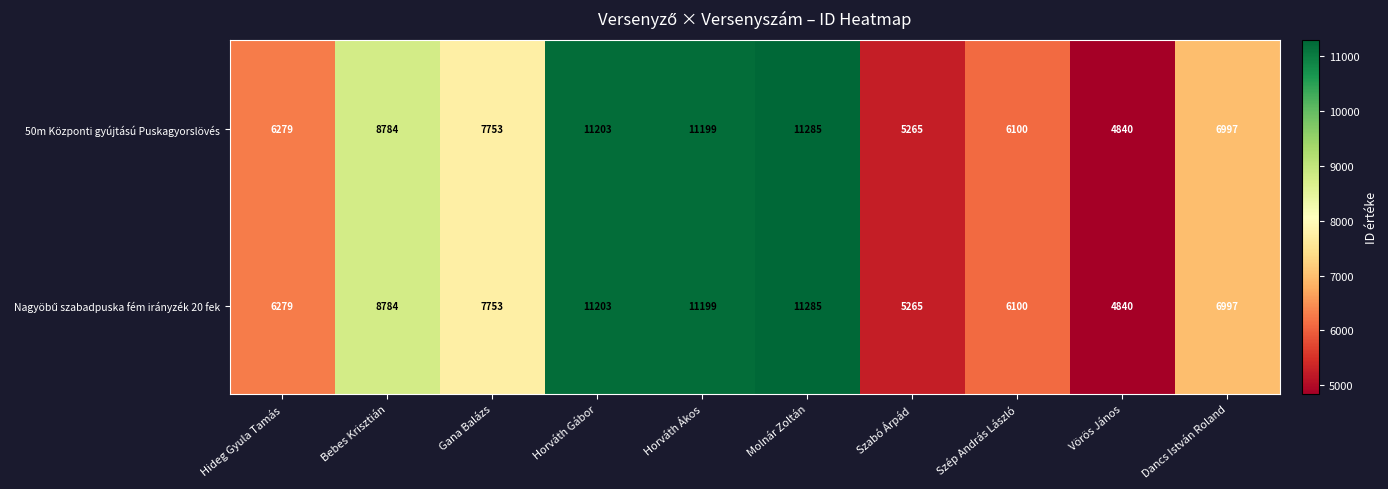

Where does the 50m Központi gyújtású Puskagyorslövés series first go above 7753?

Bebes Krisztián